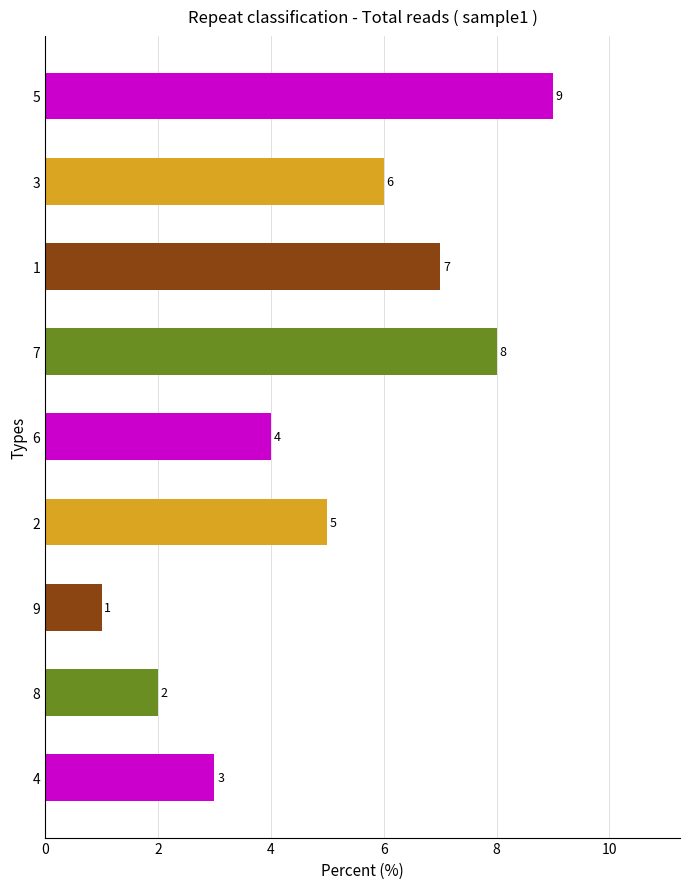

Does the chart contain any negative values?

No